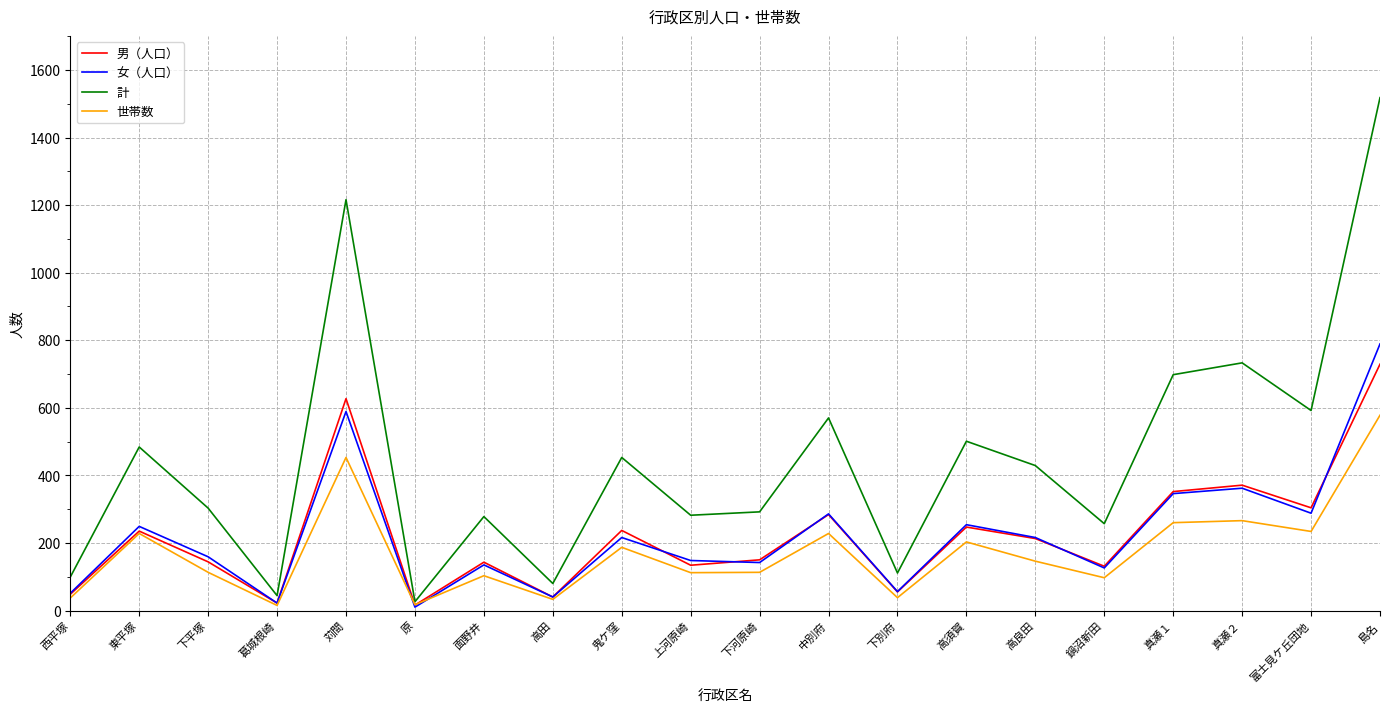

Is it true that 女（人口） equals 286 at 中別府?

True